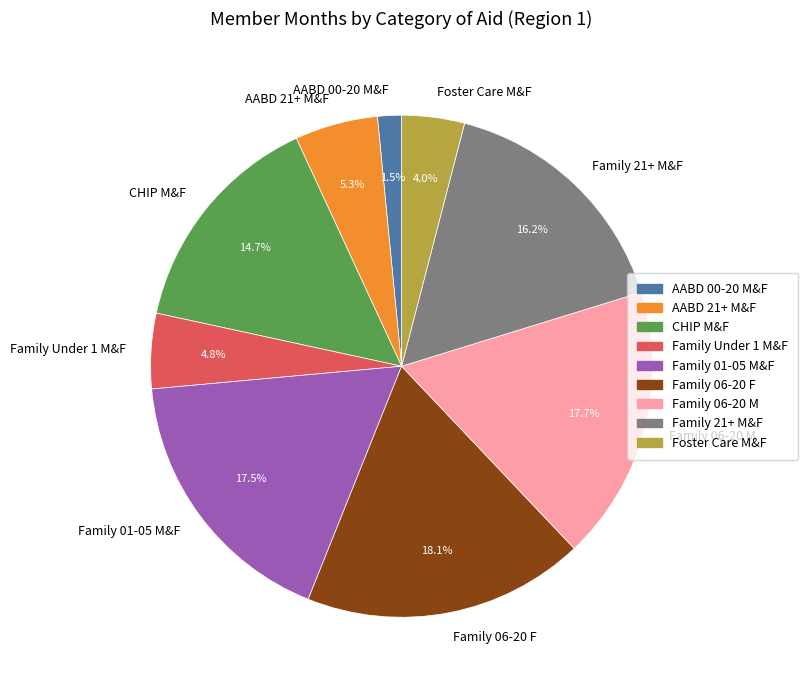

What is the smallest slice in the pie chart?

AABD 00-20 M&F